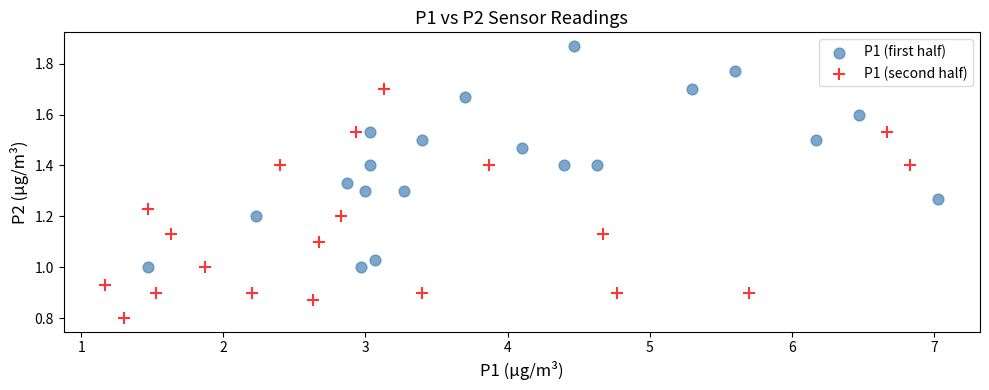

What are all the series names shown in the legend?

P1 (first half), P1 (second half)